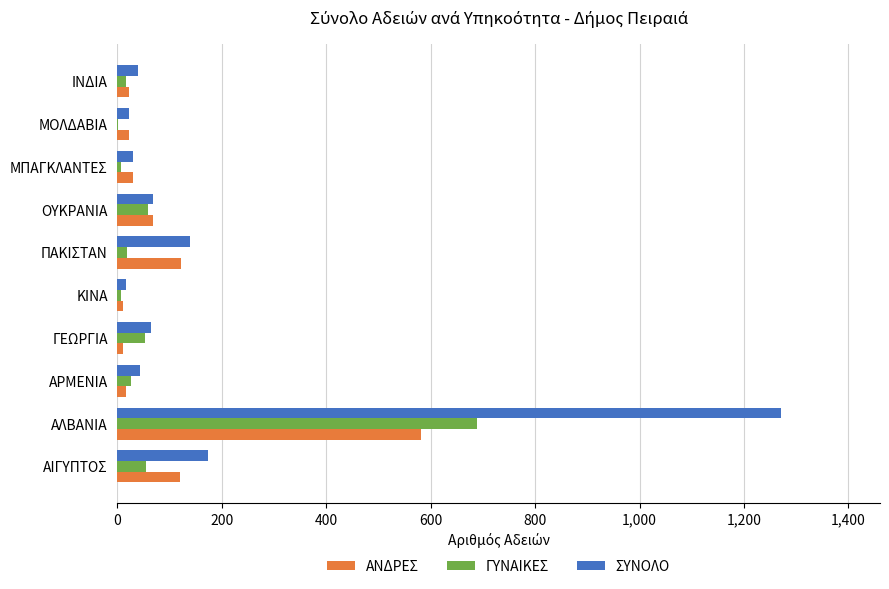

Which label corresponds to the largest value in the chart?

ΑΛΒΑΝΙΑ